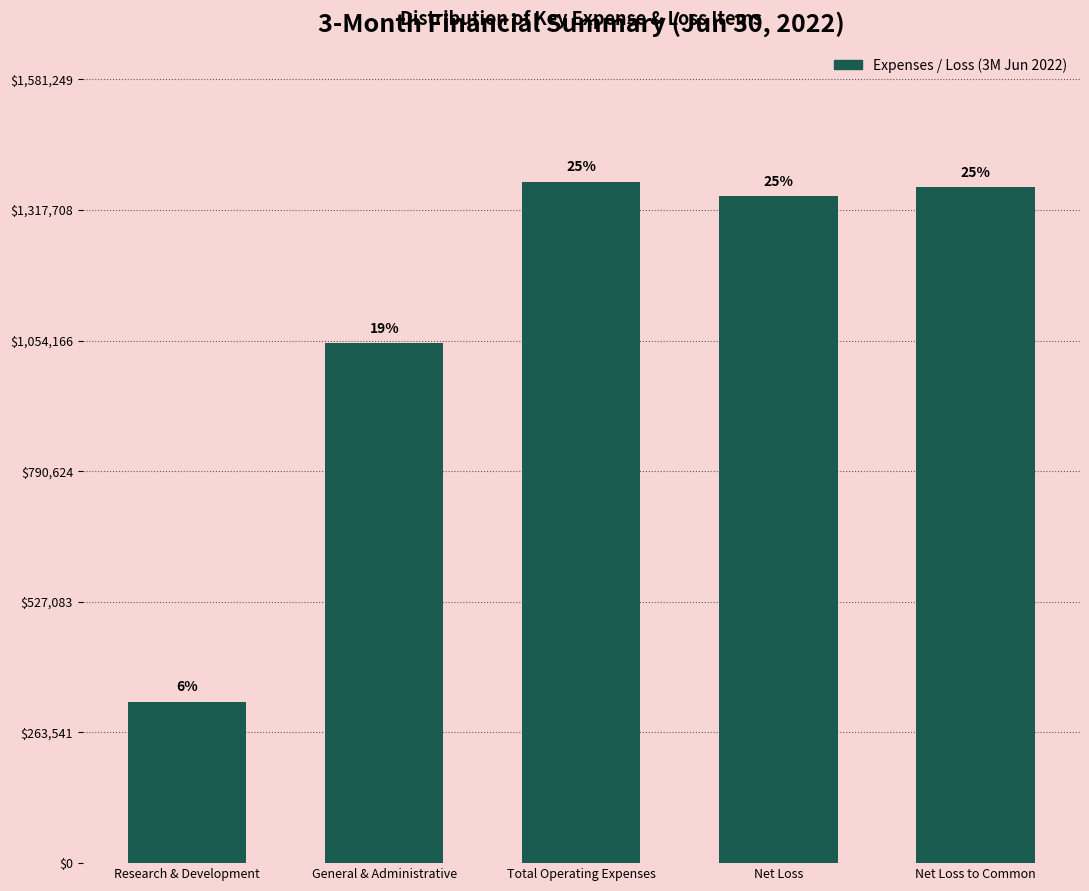

How many bars are there in total?

5